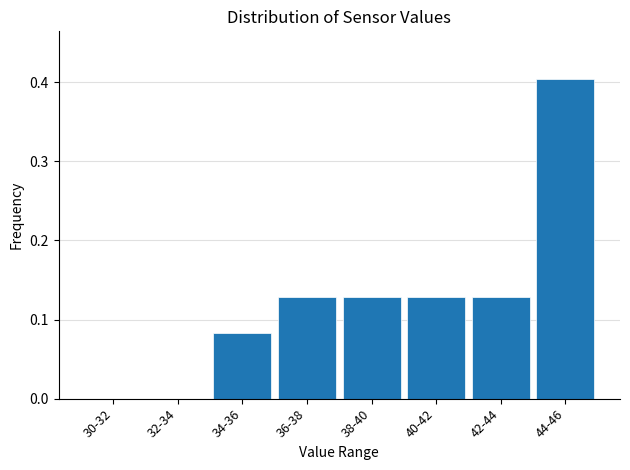

Is it true that the value at 42-44 is 0.0?

False